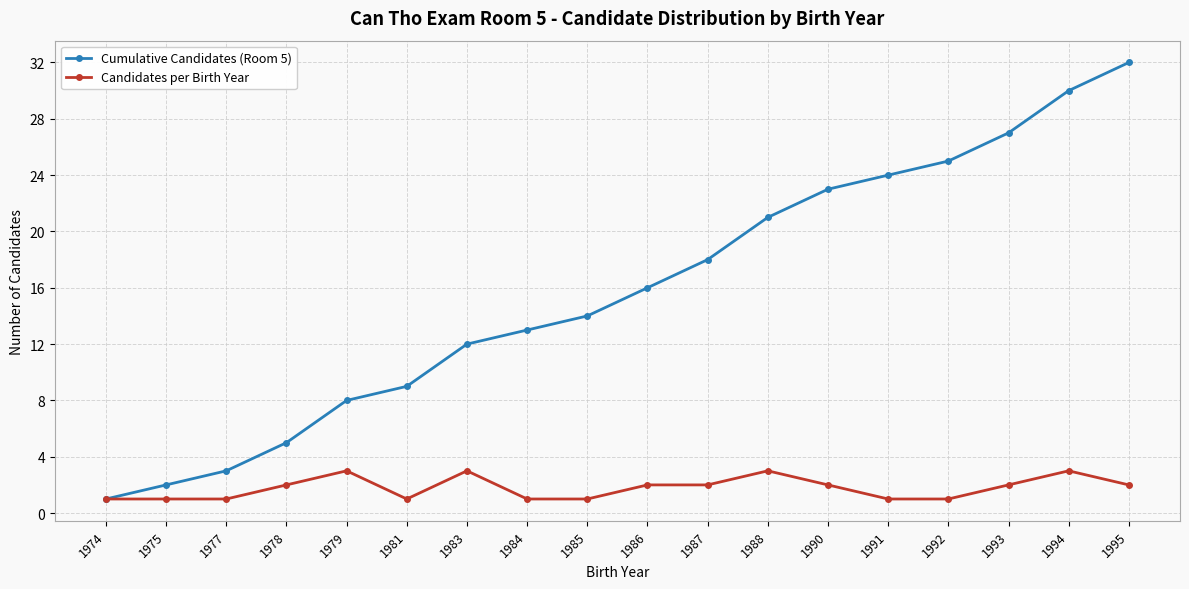

What is the total value across all series at 1992?

26